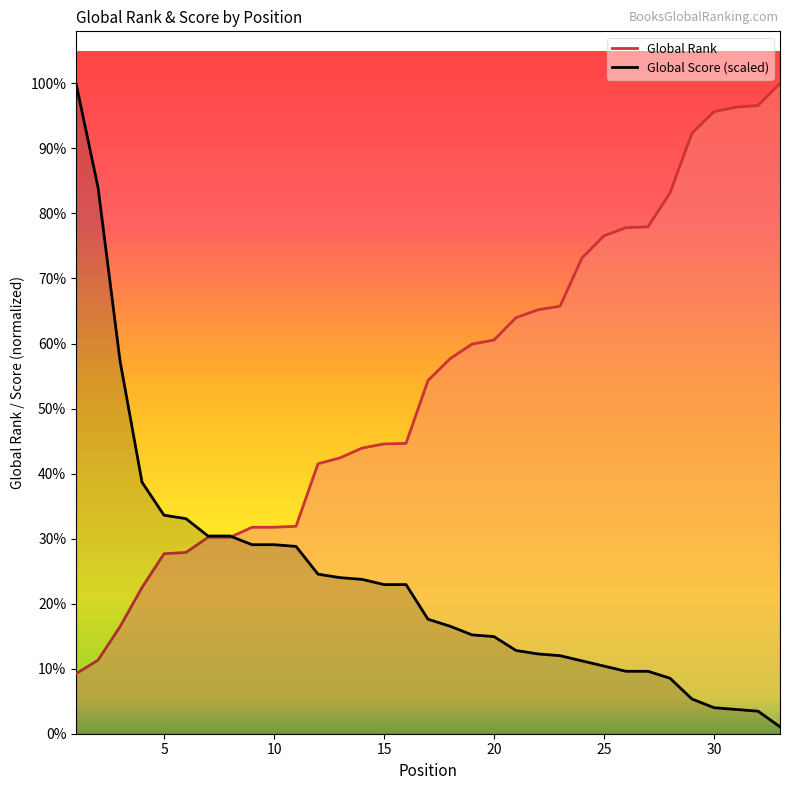

What are all the series names shown in the legend?

Global Rank, Global Score (scaled)